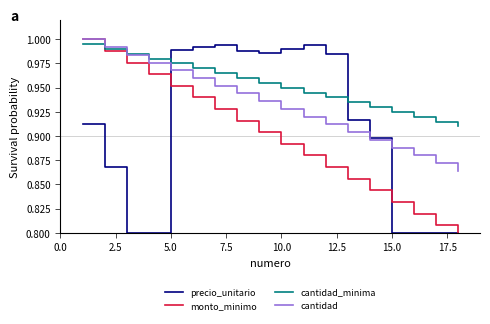

What are all the series names shown in the legend?

precio_unitario, monto_minimo, cantidad_minima, cantidad